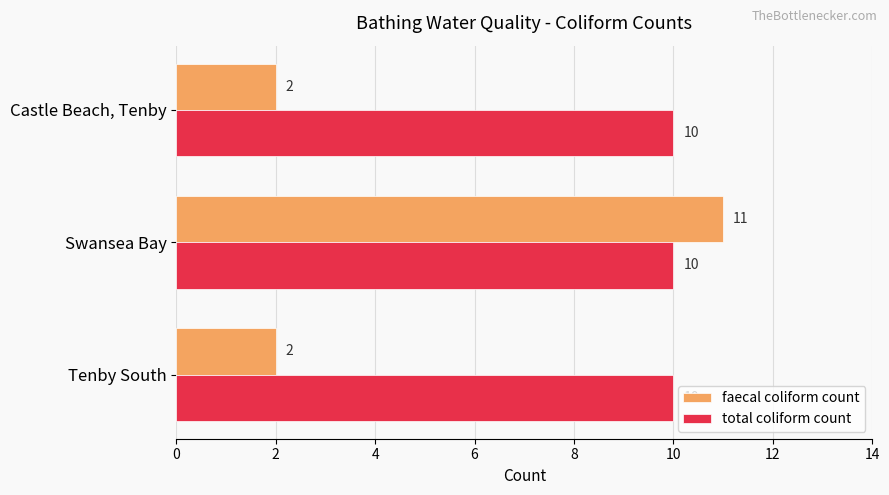

Rank the series by their maximum value, from highest to lowest.

faecal coliform count, total coliform count